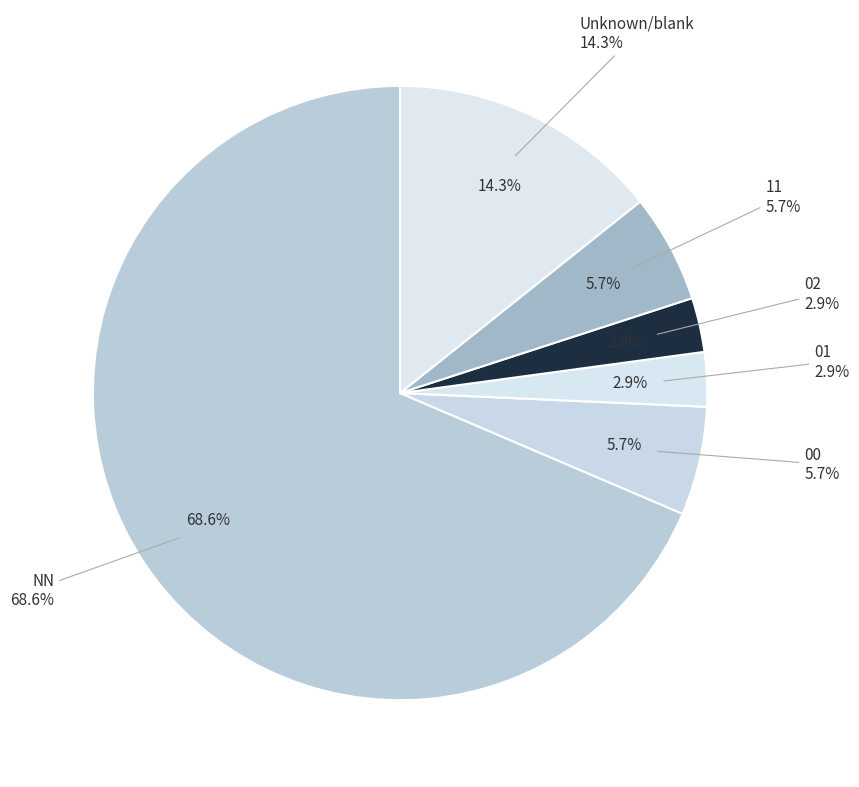

Is it true that 12 is 1% of the pie?

False